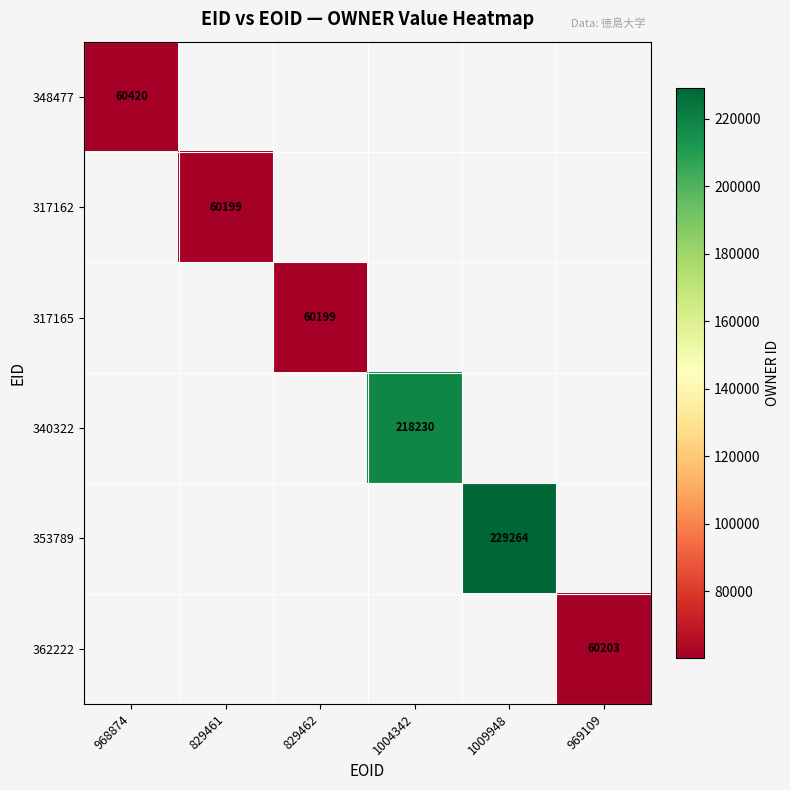

Is it true that 340322 equals 218230 at 1004342?

True